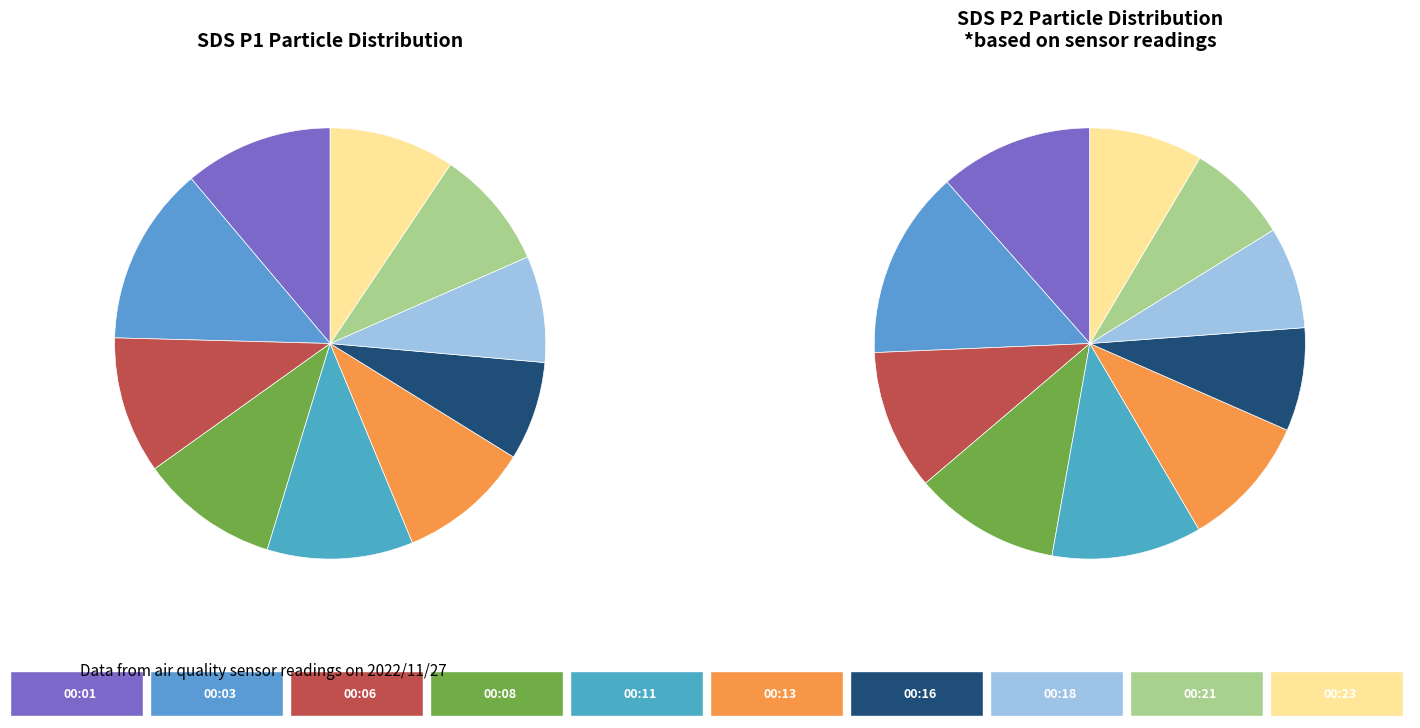

Which category has the smallest portion of the pie?

00:18